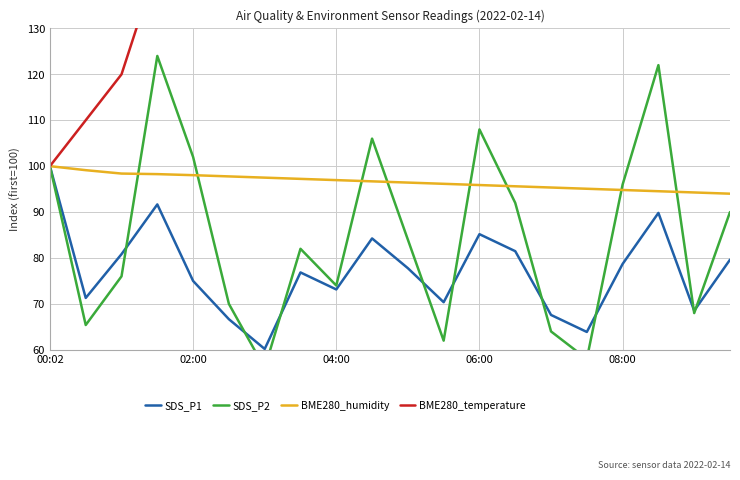

At how many categories does at least one series exceed 59?

20